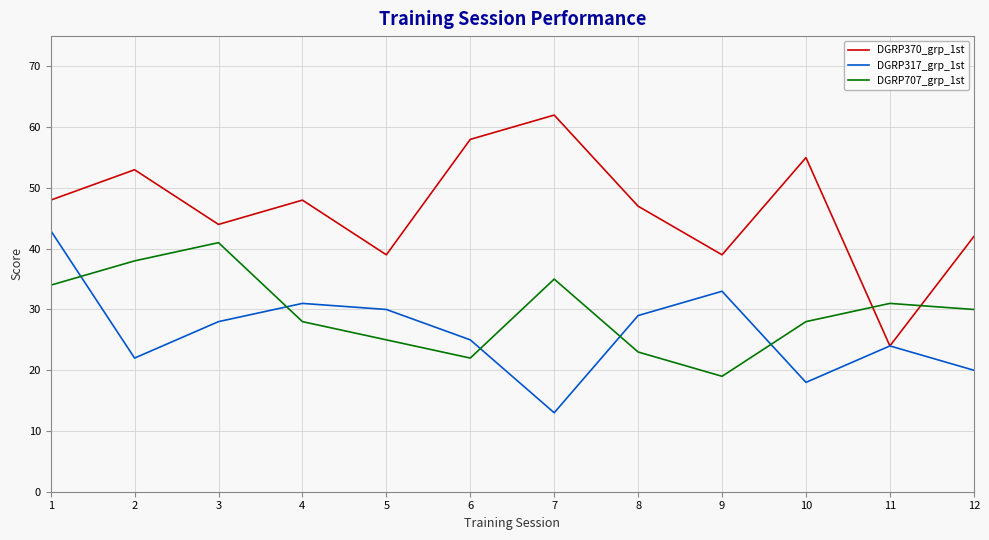

True or false: DGRP317_grp_1st has a value of 5 at 2.

False